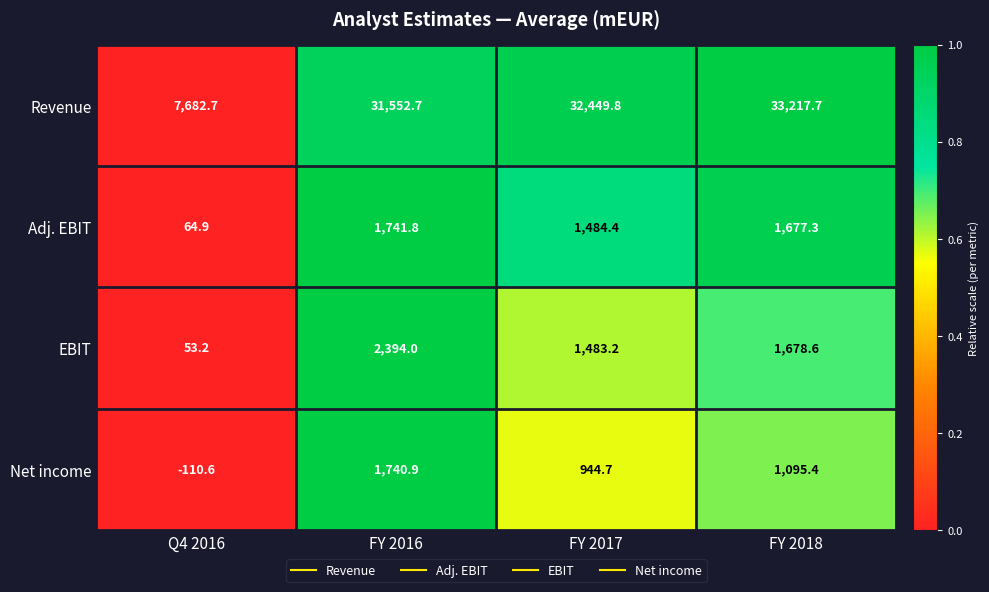

What is the difference between the second highest and second lowest values in the Net income series?

150.7